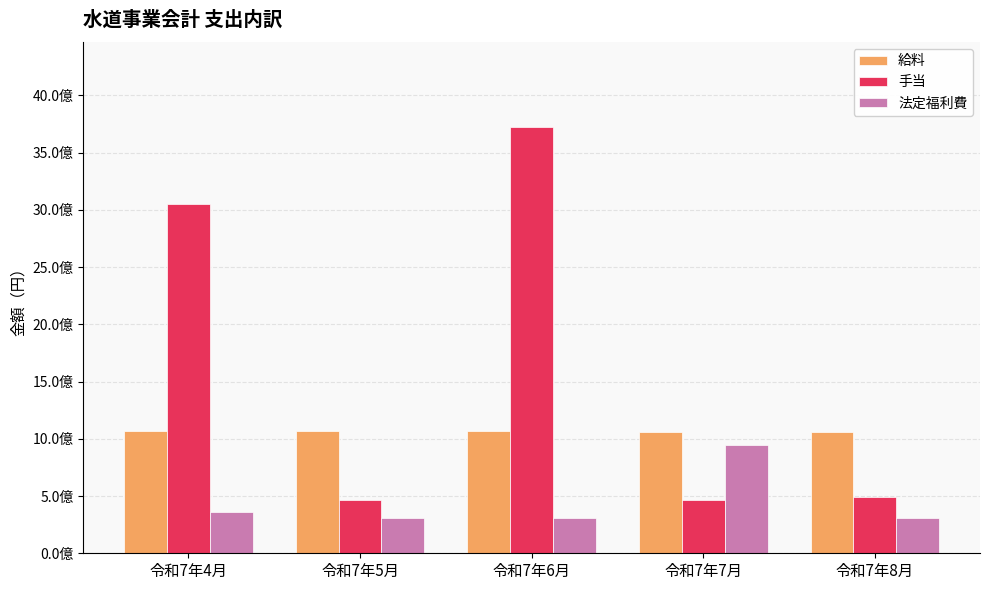

At which category is the sum across all series the highest?

令和7年6月